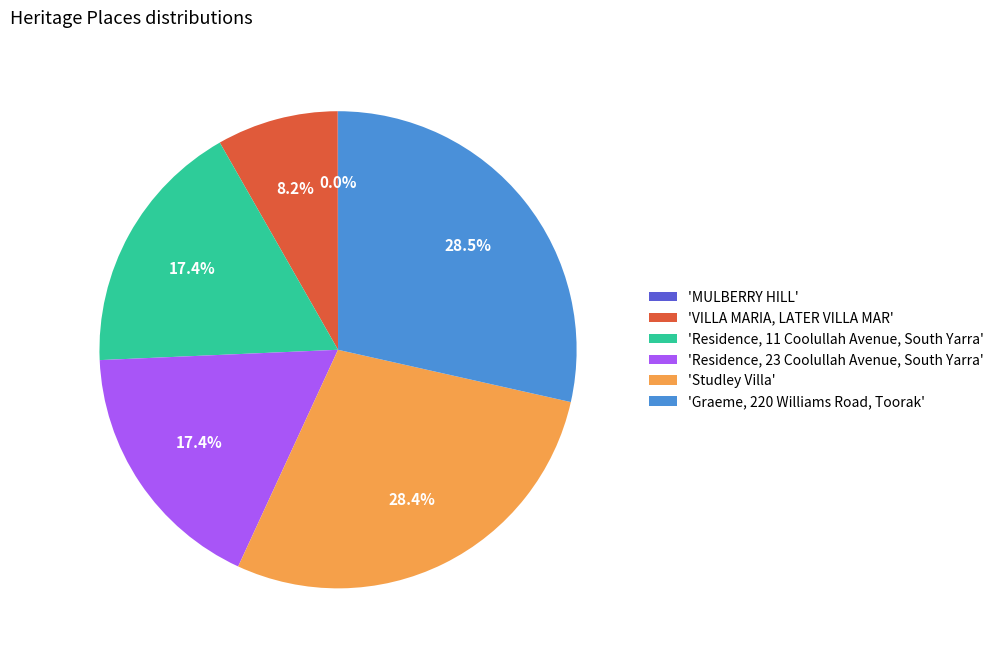

Is the sum of 'Studley Villa' and 'Graeme, 220 Williams Road, Toorak' greater than half?

Yes